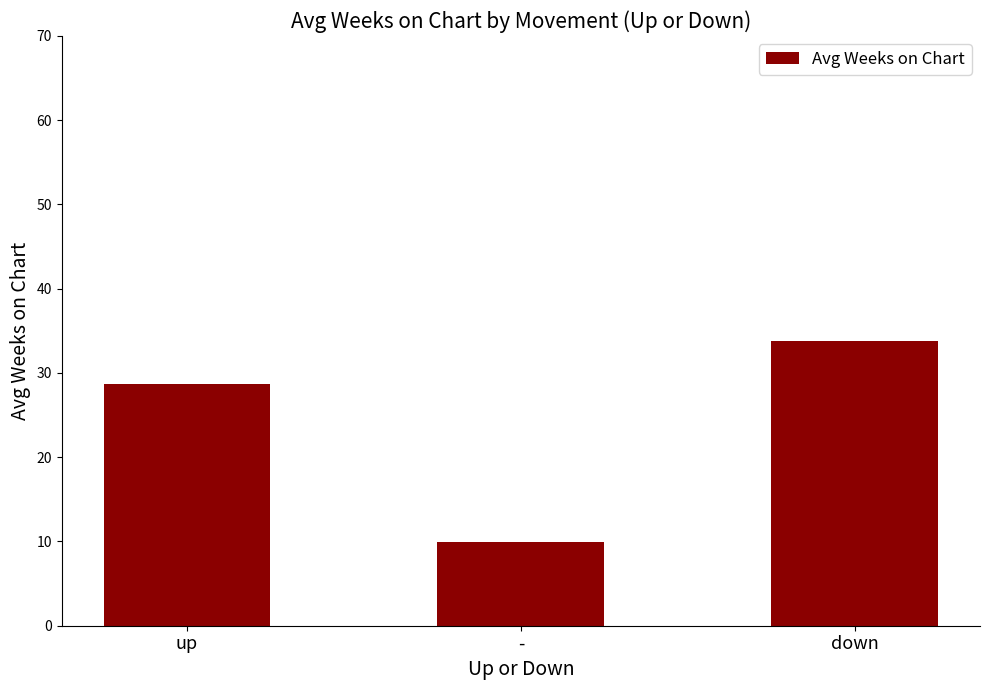

What is the difference between the maximum and minimum values?

23.9